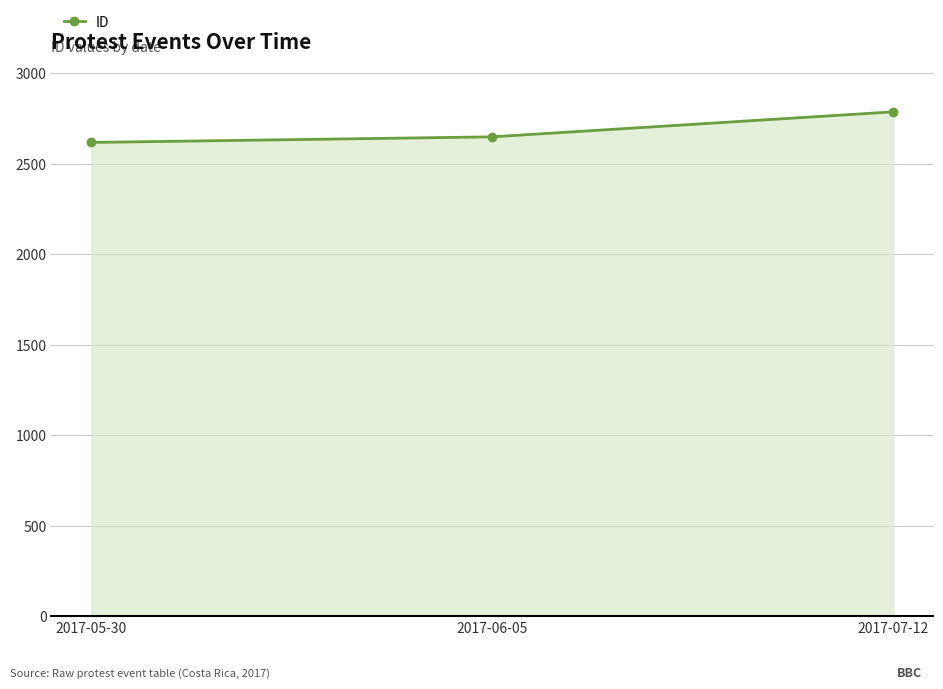

Rank the categories by value from highest to lowest.

2017-07-12, 2017-06-05, 2017-05-30